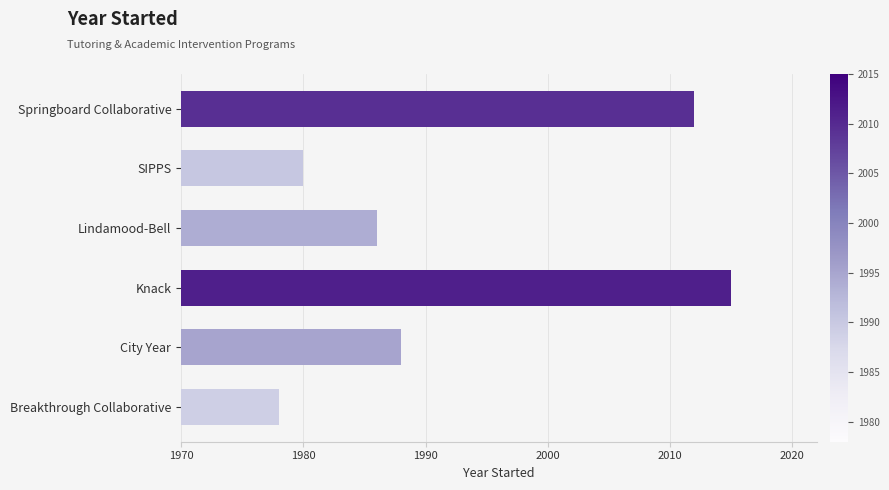

What is the sum of all values?

11959